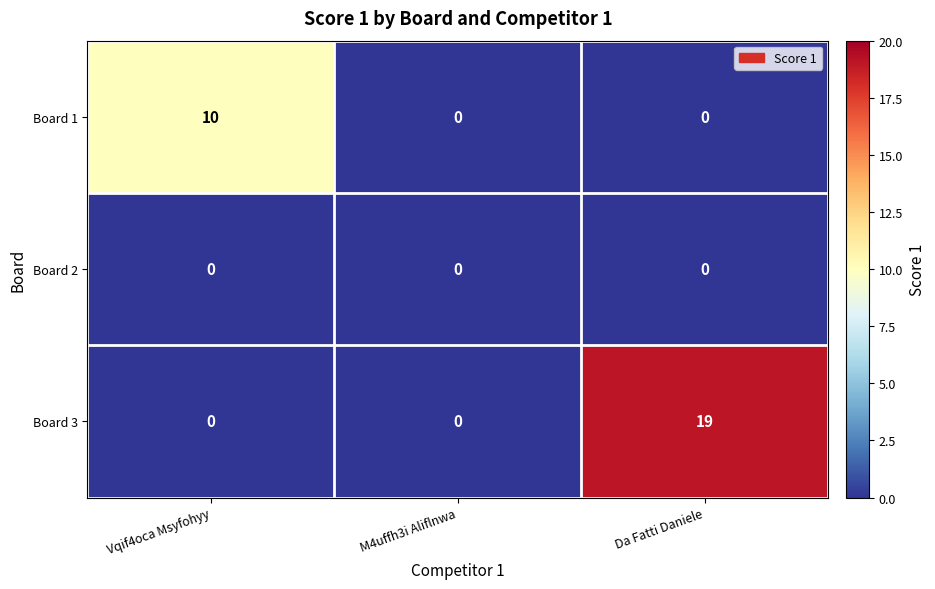

What is the average value of the Board 1 series?

3